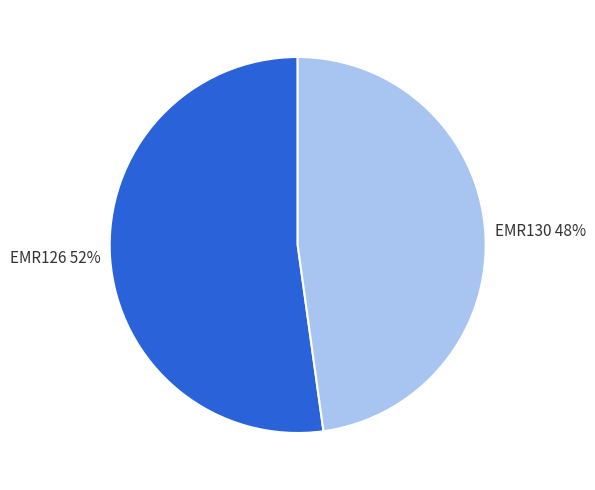

Is it true that EMR126 is 39% of the pie?

False